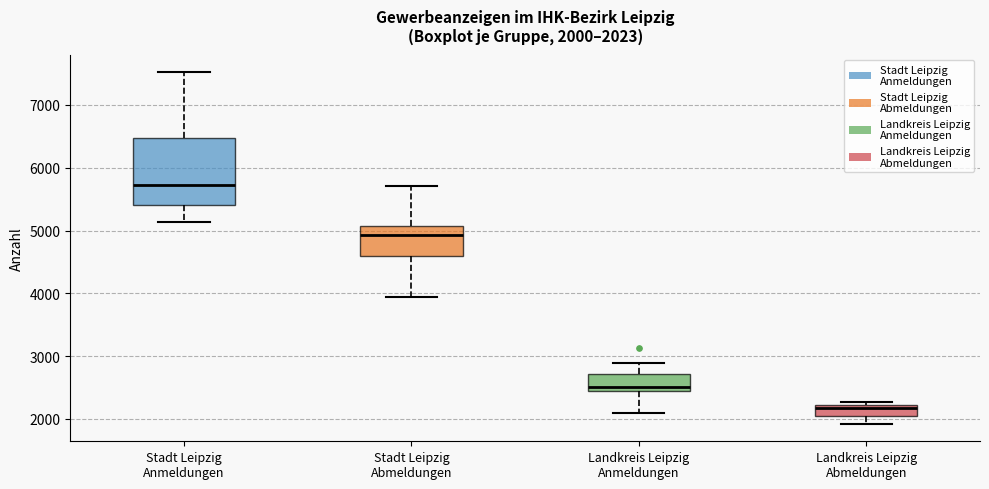

Which box's median line is the highest?

Stadt Leipzig Anmeldungen